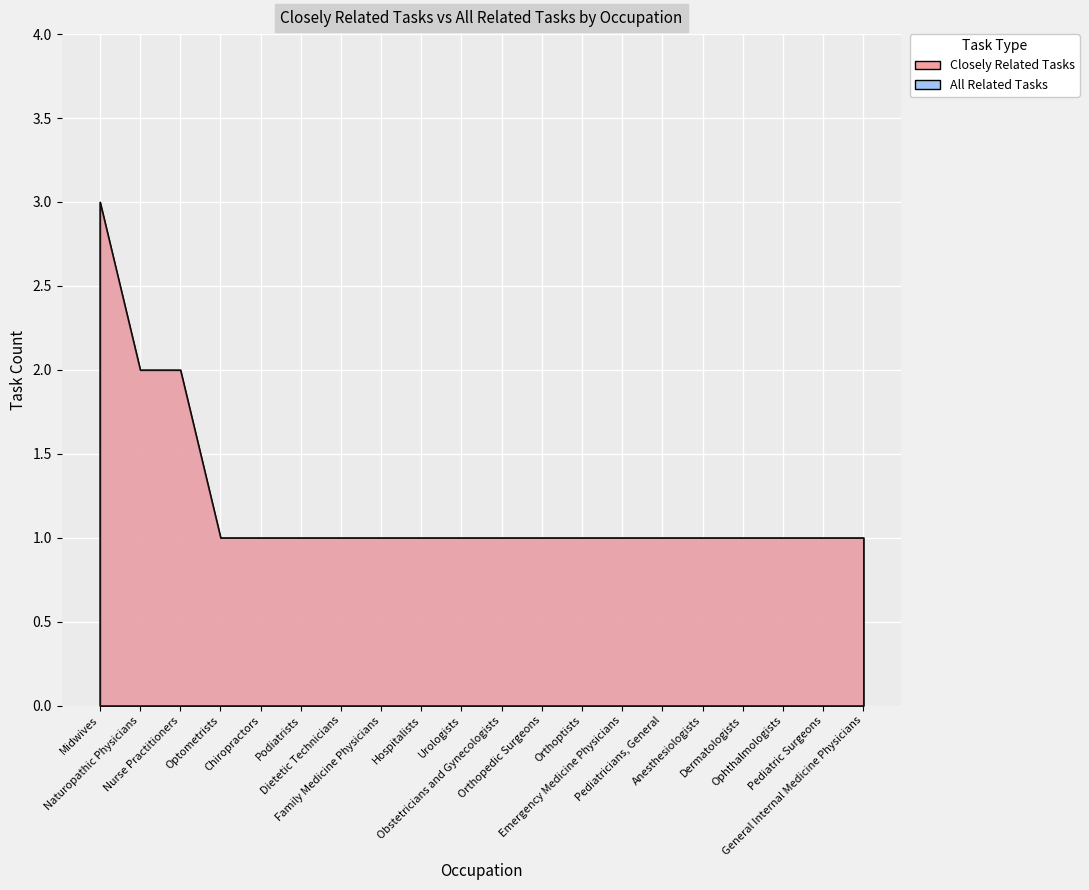

Rank the series by their maximum value, from lowest to highest.

Closely Related Tasks, All Related Tasks